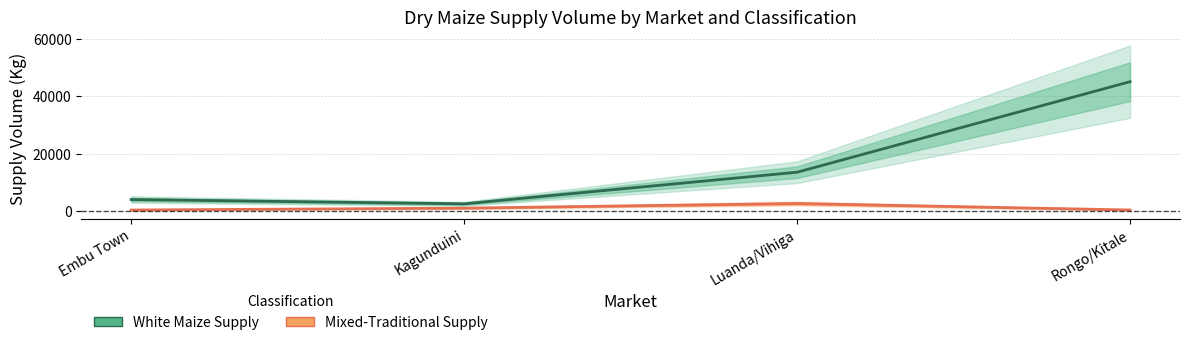

What is the value of the Mixed-Traditional Supply point at the 3rd from the left?

2600